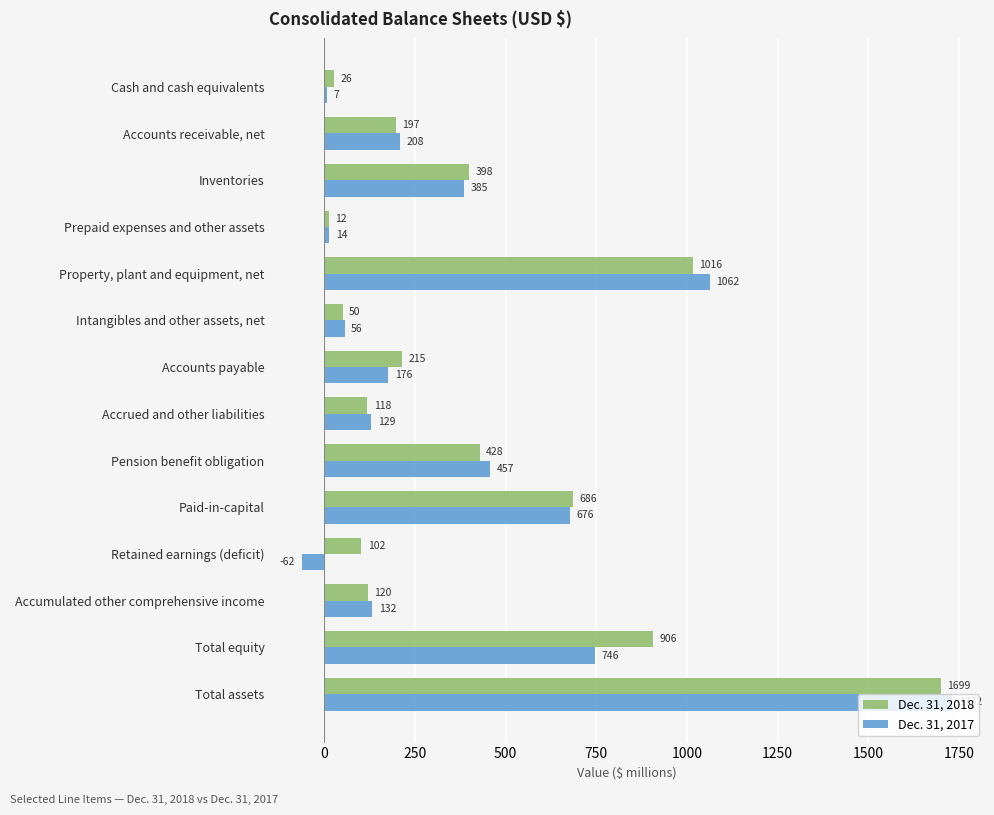

What is the difference between the second highest and second lowest values in the Dec. 31, 2017 series?

1055